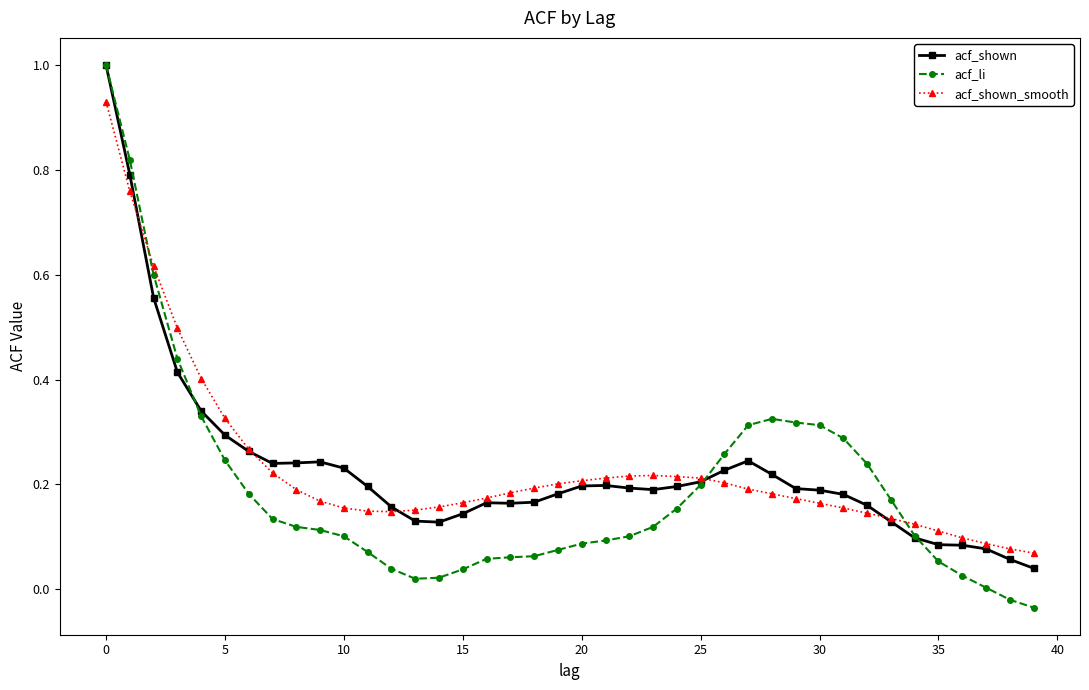

What is the highest value of the acf_shown series?

1.0